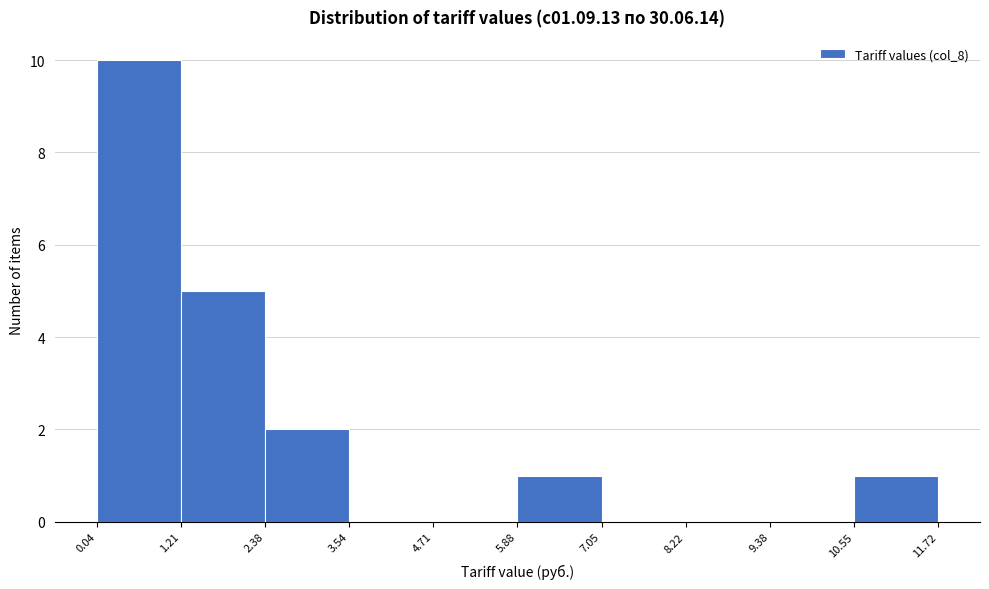

Reading left to right, list every bar in this chart as the range it spans on the x-axis followed by its height. The values are not printed on the chart, so give them approximately, as read against the axis.

0.04 to 1.21: 10
1.21 to 2.38: 5
2.38 to 3.54: 2
3.54 to 4.71: 0
4.71 to 5.88: 0
5.88 to 7.05: 1
7.05 to 8.22: 0
8.22 to 9.38: 0
9.38 to 10.55: 0
10.55 to 11.72: 1